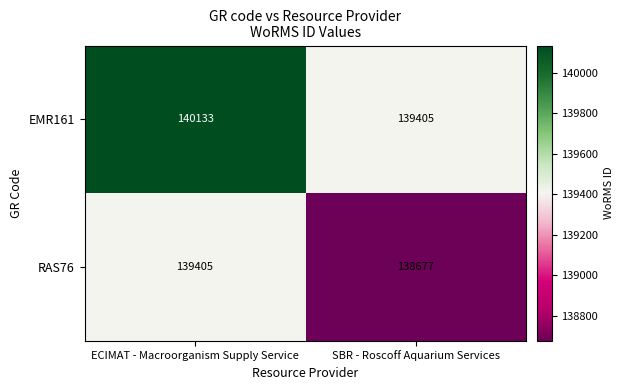

True or false: RAS76 has a value of 138677 at SBR - Roscoff Aquarium Services.

True